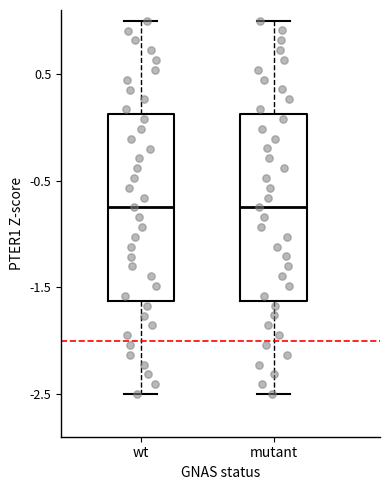

Reading left to right, read every box against the y-axis: the position of its median line, the range the box covers, and the ends of its whiskers. The values are not printed on the chart, so give them approximately, as read against the axis.

wt: median -0.8, box -1.6 to 0.1, whiskers -2.5 to 1.0
mutant: median -0.7, box -1.6 to 0.1, whiskers -2.5 to 1.0